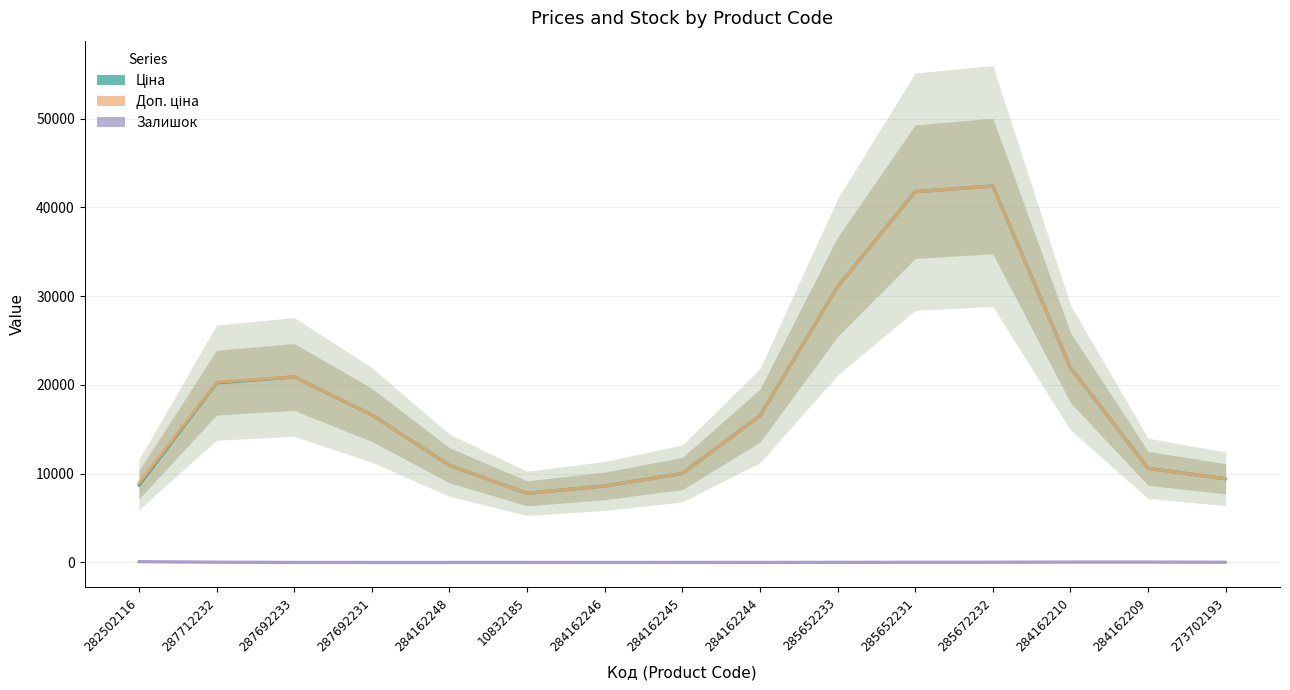

Reading left to right, extract all data points from this chart.

Ціна: 8709.5	20243.8	20906.6	16631.3	10951.7	7790.2	8627.6	10025.0	16535.9	31056.6	41780.0	42423.0	21968.0	10606.7	9433.1
Доп. ціна: 8920.8	20316.5	20913.1	16631.4	10951.7	7790.2	8627.6	10025.0	16535.9	31056.6	41780.0	42423.0	21968.0	10606.7	9433.1
Залишок: 90.9	31.3	2.8	0.1	0.5	1.2	2.3	4.8	6.3	12.7	19.4	27.5	44.6	43.9	26.9